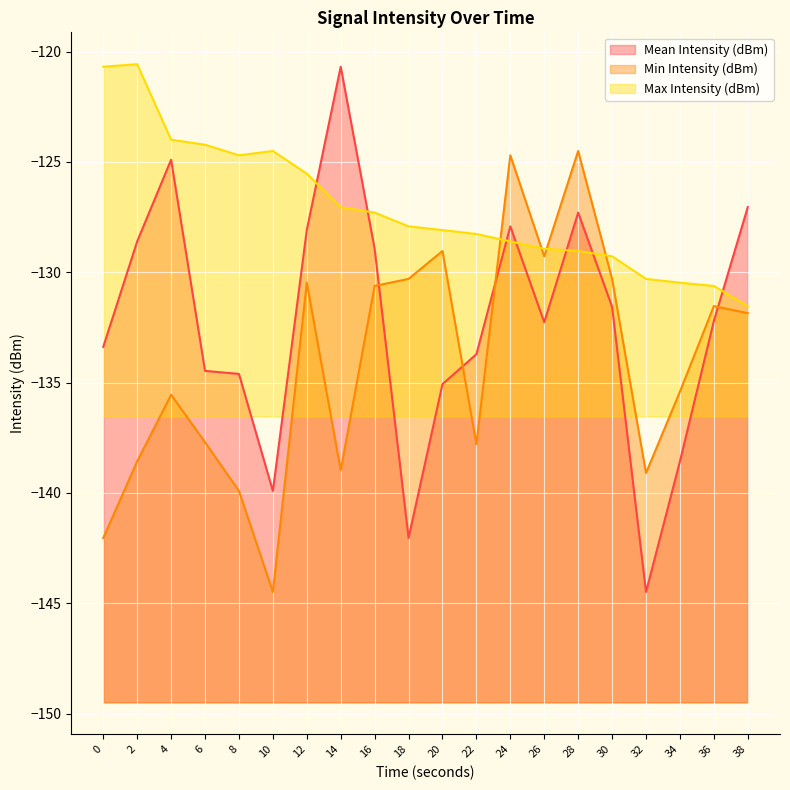

What is the difference between the Min Intensity (dBm) values at 8 and 32?

0.8